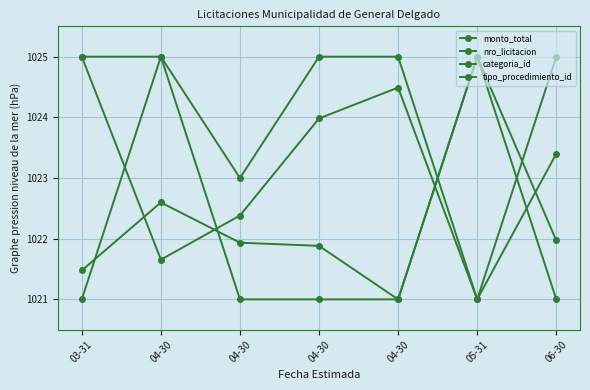

How many data points in nro_licitacion are less than 1023?

3